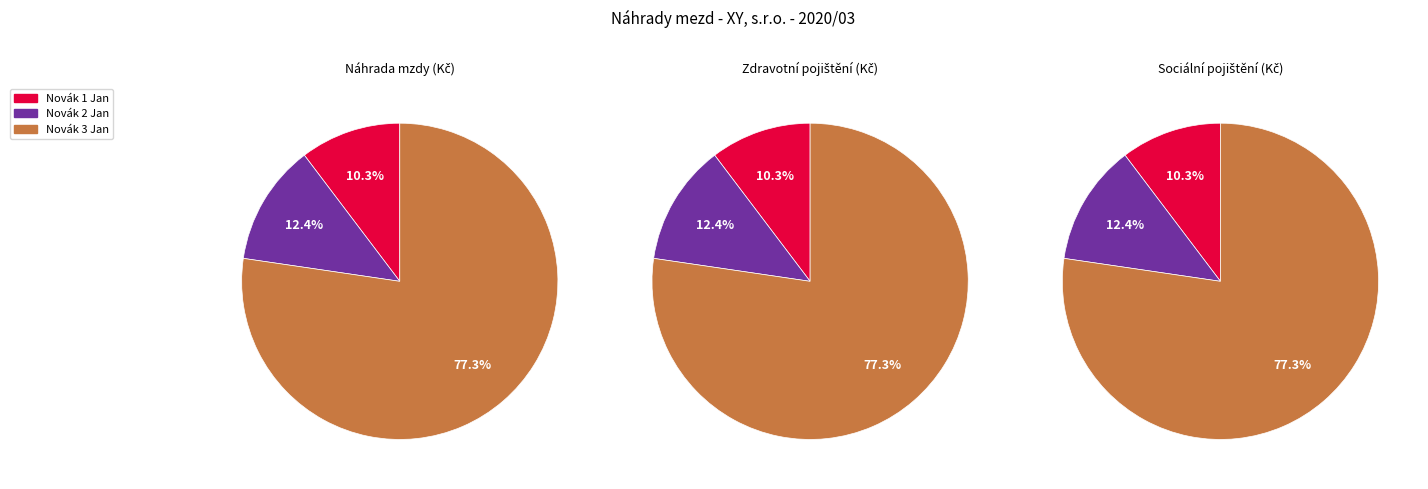

To the nearest percent, what percentage of the pie is Novák 1 Jan?

10%